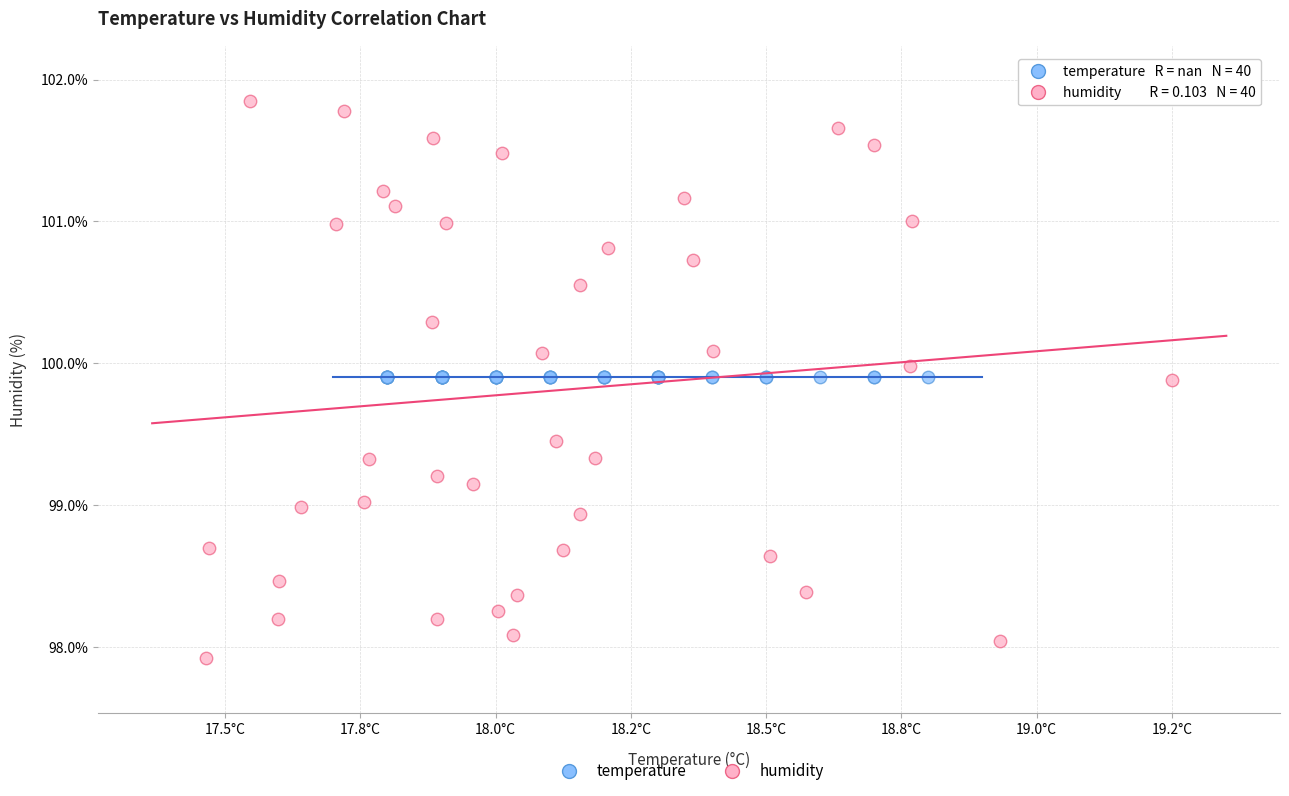

Which series reaches the maximum Y coordinate?

humidity